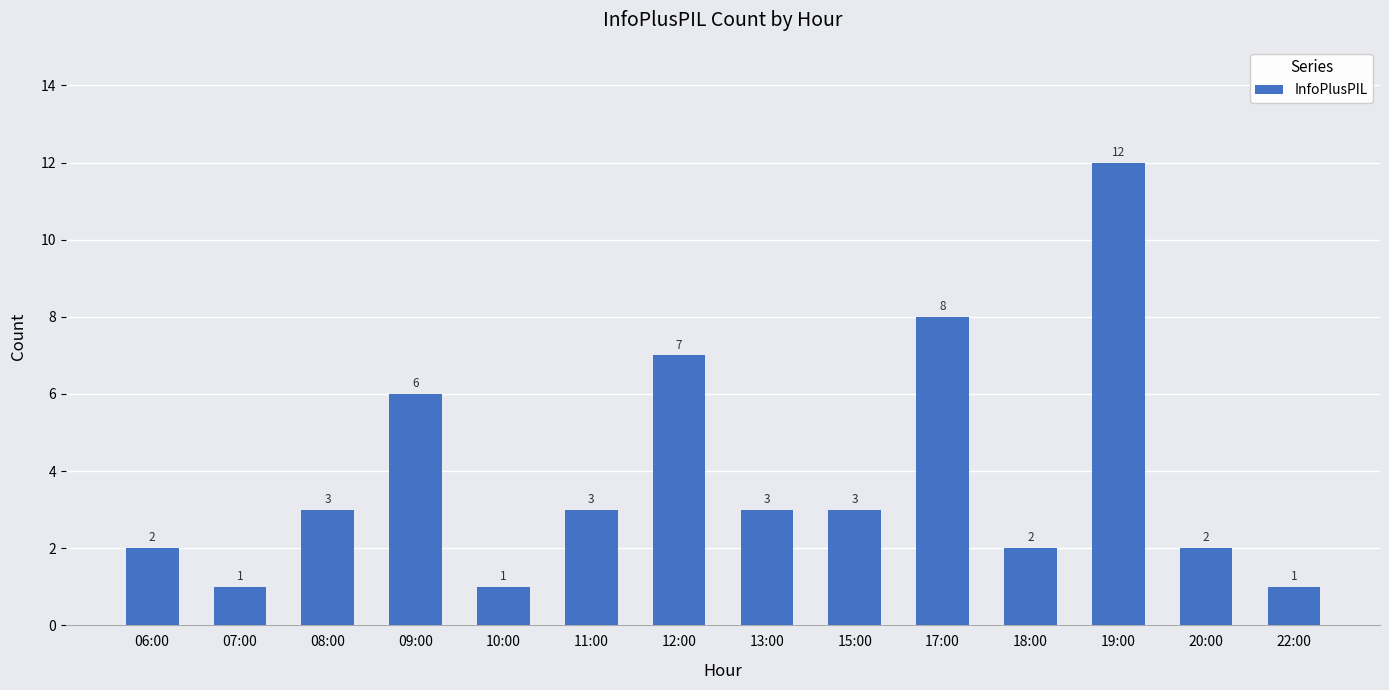

Reading right to left, list all the values displayed in this chart.

22:00=1	20:00=2	19:00=12	18:00=2	17:00=8	15:00=3	13:00=3	12:00=7	11:00=3	10:00=1	09:00=6	08:00=3	07:00=1	06:00=2